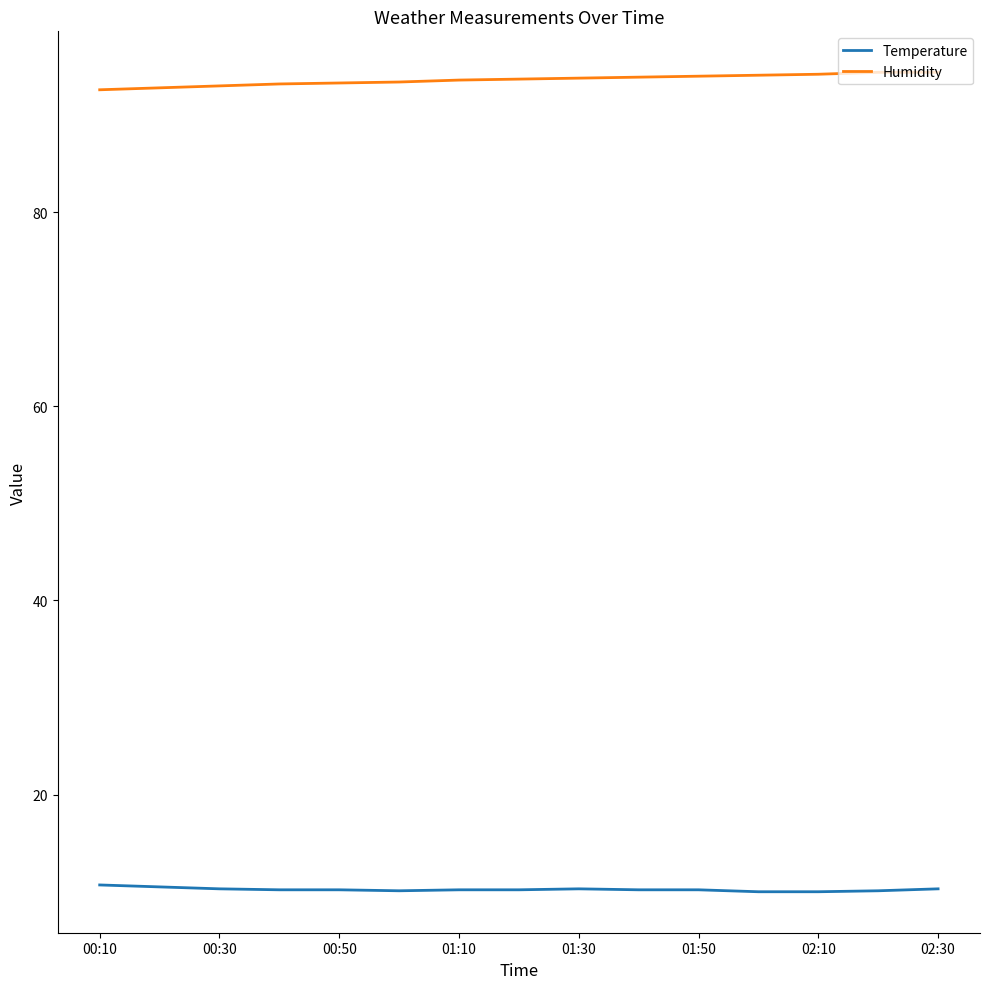

True or false: Humidity and Temperature cross at least once.

False